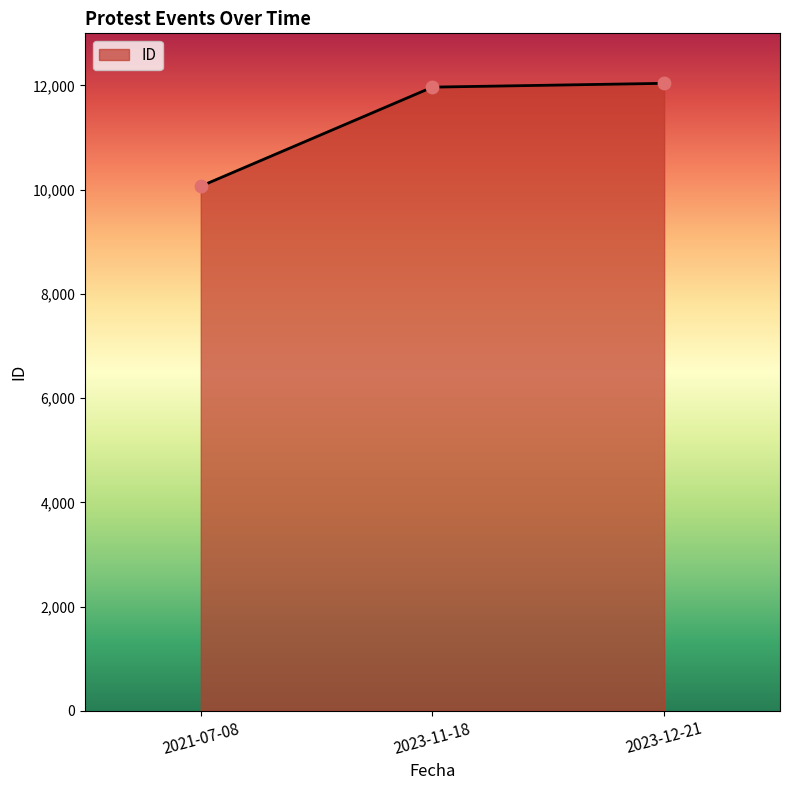

What is the change in value from 2021-07-08 to 2023-12-21?

+1974